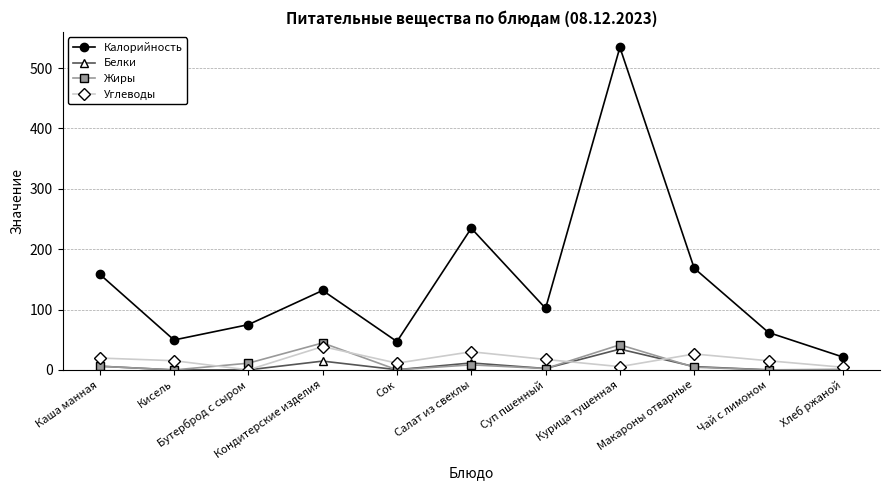

How many interior local peaks does the Калорийность series have?

3